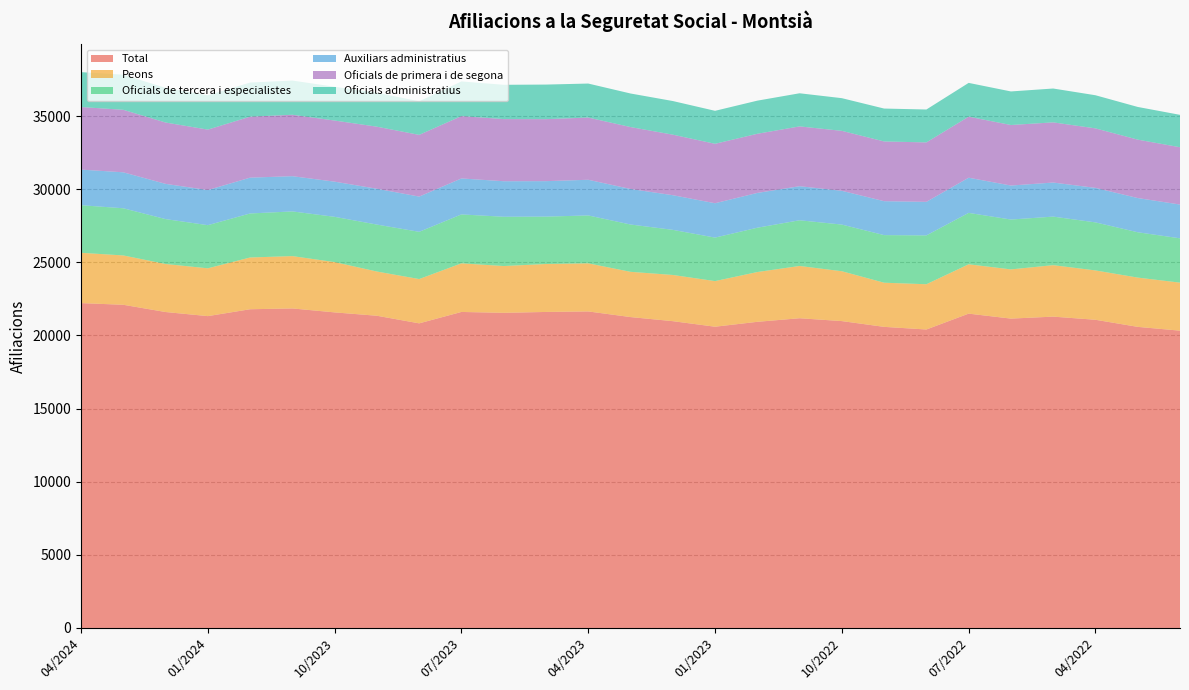

Reading right to left, list all the values displayed in this chart.

Total: 20330	20590	21075	21290	21155	21495	20410	20590	20985	21180	20935	20600	20980	21260	21645	21610	21550	21610	20830	21350	21580	21850	21795	21325	21605	22100	22215
Peons: 3285	3370	3375	3520	3365	3375	3095	3020	3410	3575	3405	3120	3160	3095	3290	3280	3200	3325	3030	3025	3440	3580	3540	3270	3285	3375	3440
Oficials de tercera i especialistes: 3030	3100	3285	3320	3410	3515	3340	3255	3190	3125	3030	2975	3085	3235	3275	3240	3370	3345	3230	3210	3095	3055	3010	2950	3070	3225	3255
Auxiliars administratius: 2310	2340	2360	2330	2325	2405	2295	2320	2310	2330	2380	2350	2370	2430	2440	2425	2430	2460	2410	2450	2405	2410	2450	2400	2410	2460	2435
Oficials de primera i de segona: 3920	3995	4070	4115	4140	4175	4065	4085	4100	4090	4045	4065	4140	4235	4255	4240	4250	4265	4220	4245	4180	4200	4170	4135	4195	4275	4280
Oficials administratius: 2215	2235	2265	2315	2295	2310	2250	2250	2235	2265	2265	2255	2300	2295	2325	2365	2345	2370	2295	2325	2310	2340	2335	2345	2370	2400	2385